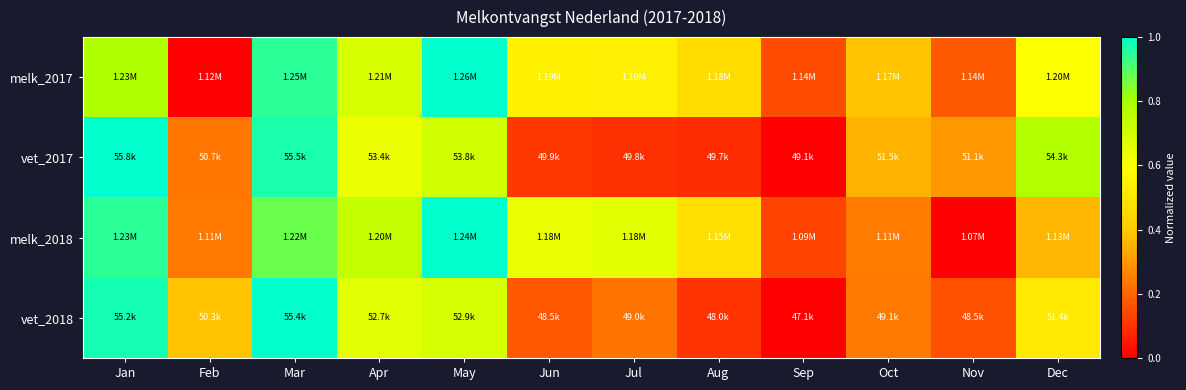

How many data points does each series have?

12